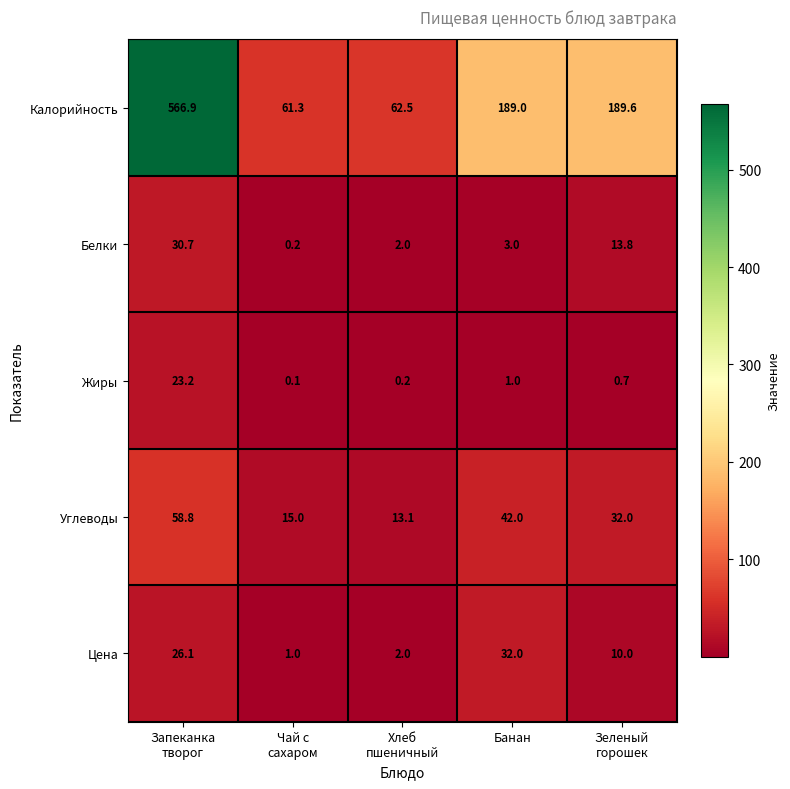

What is the maximum value shown in the chart?

566.9